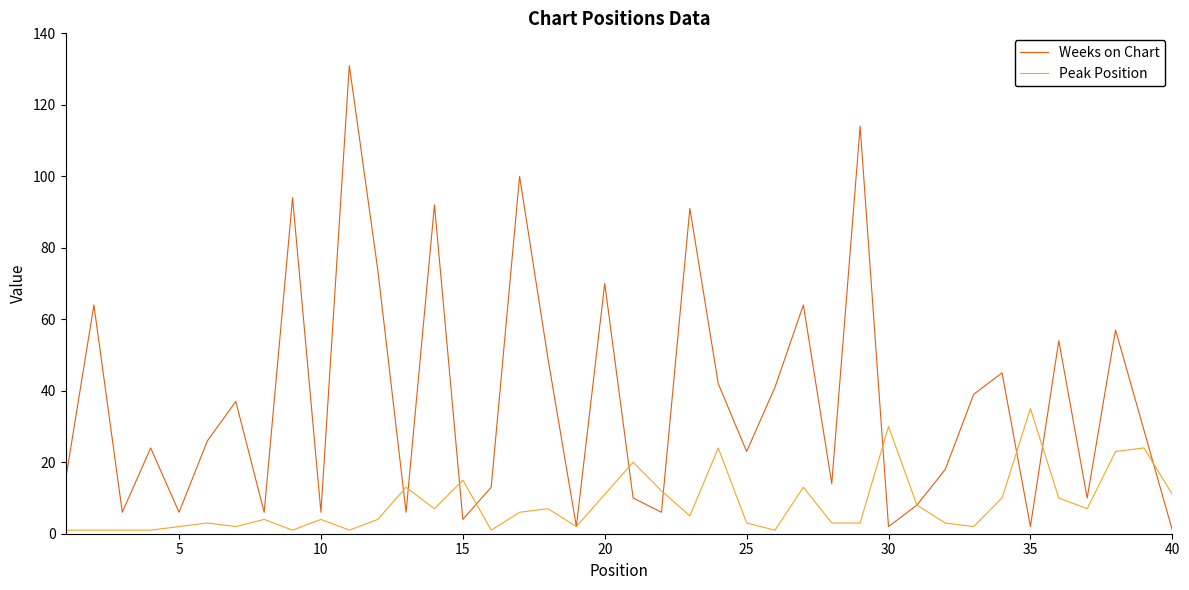

Rank the series by their maximum value, from lowest to highest.

Peak Position, Weeks on Chart